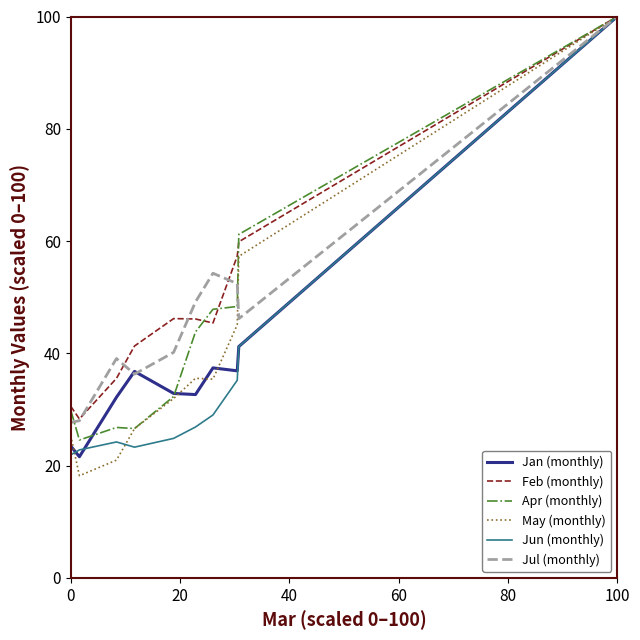

Which series has the largest range (max minus min)?

May (monthly)